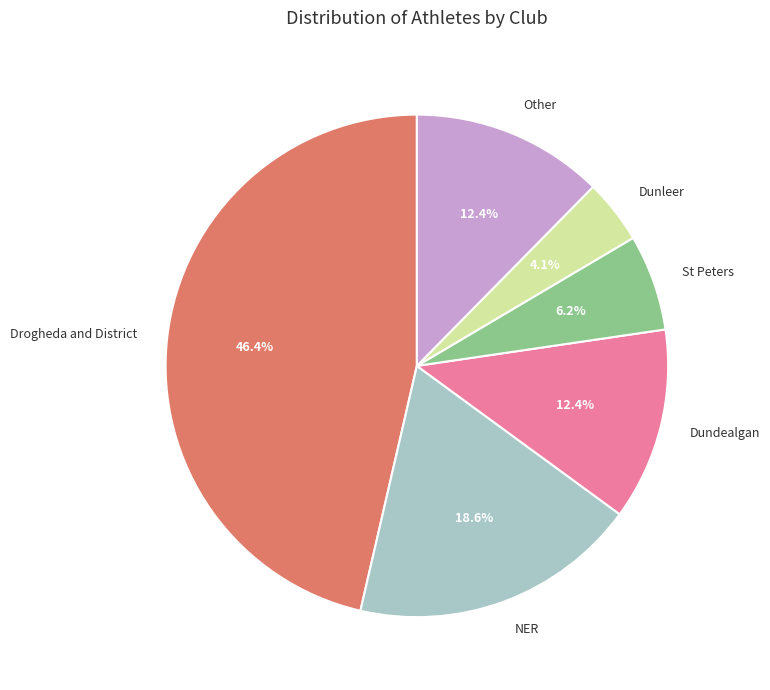

What is the total percentage of NER and Drogheda and District?

64.9%